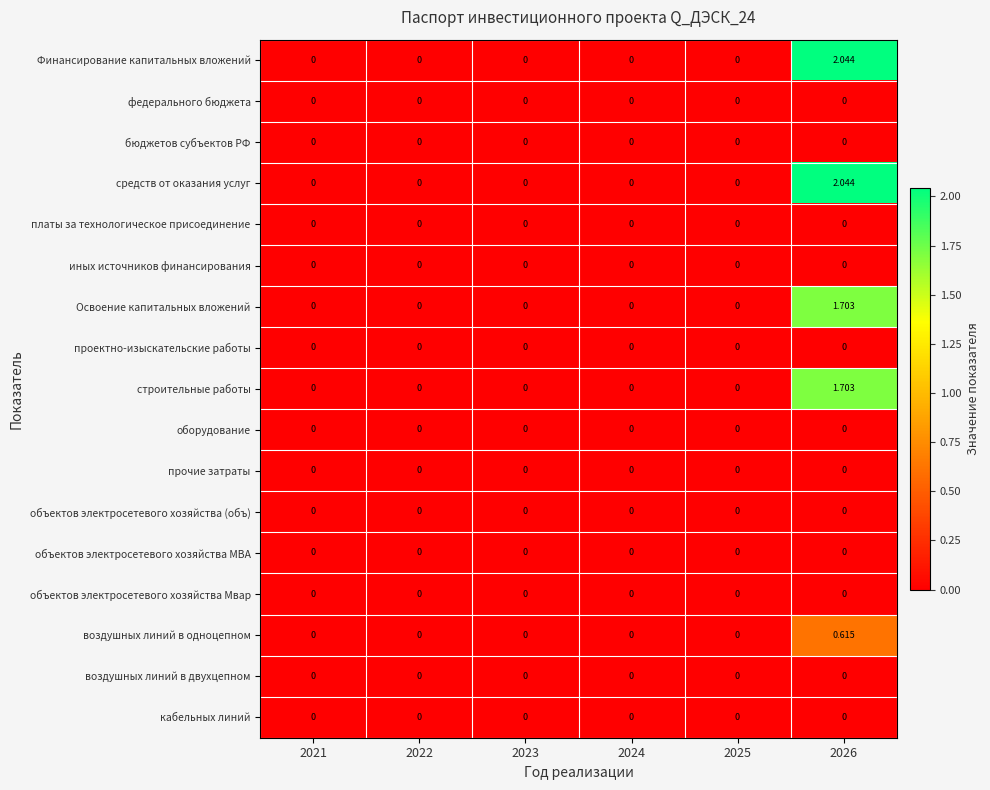

Count the number of data series in this chart.

17